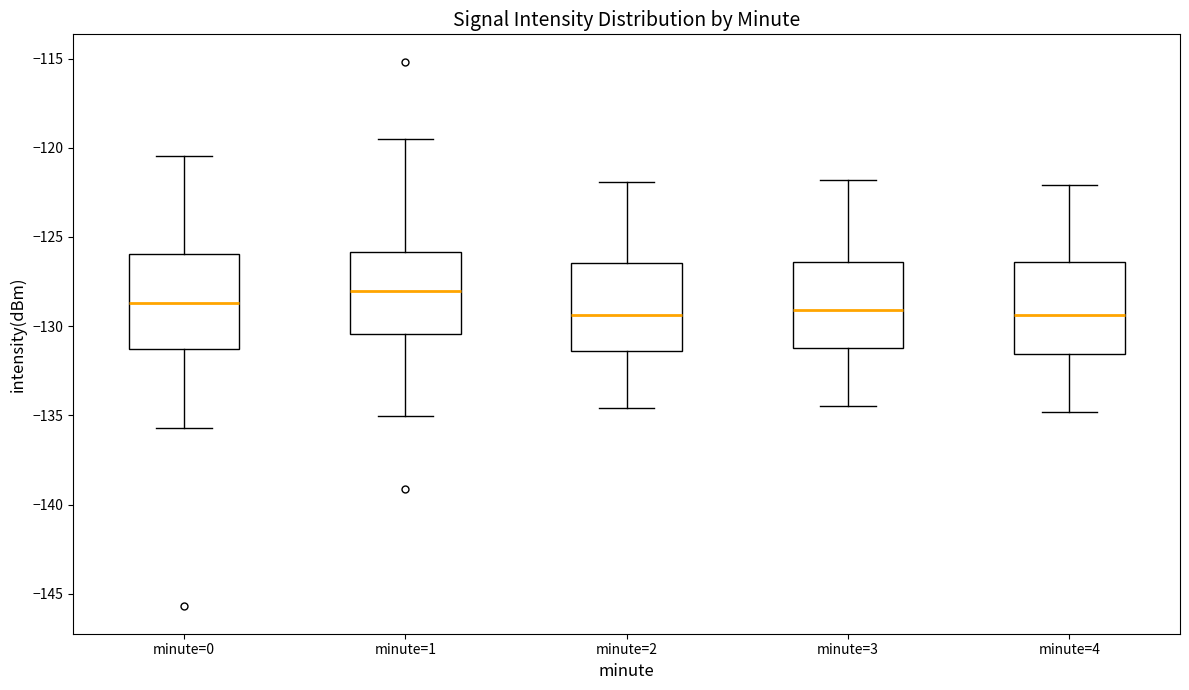

Which box has the highest median line?

minute=1